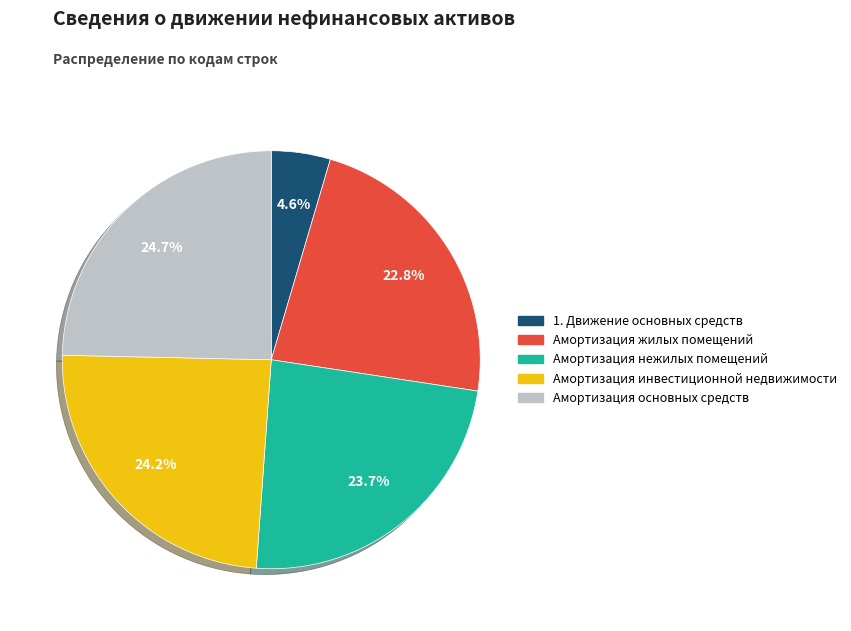

Which category has the smallest portion of the pie?

1. Движение основных средств